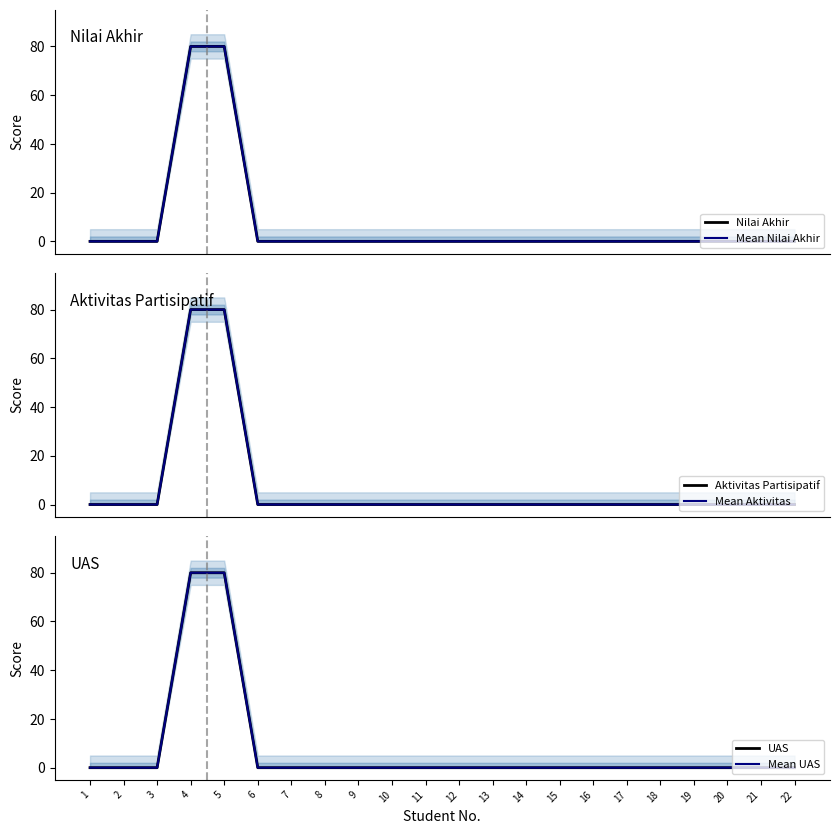

Rank the series by their maximum value, from highest to lowest.

Nilai Akhir, Mean Nilai Akhir, Aktivitas Partisipatif, Mean Aktivitas, UAS, Mean UAS